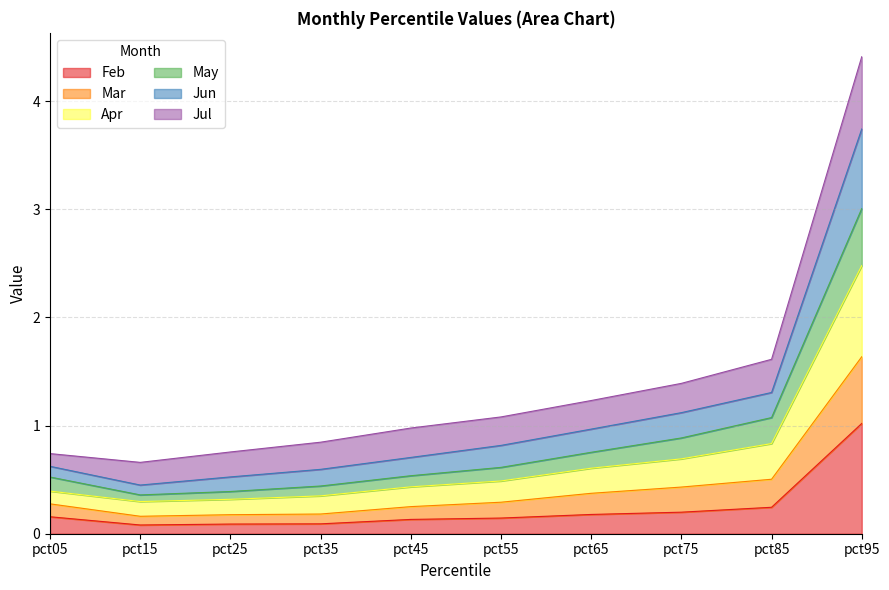

The Feb series shows 0.1 at pct15. True or false?

True